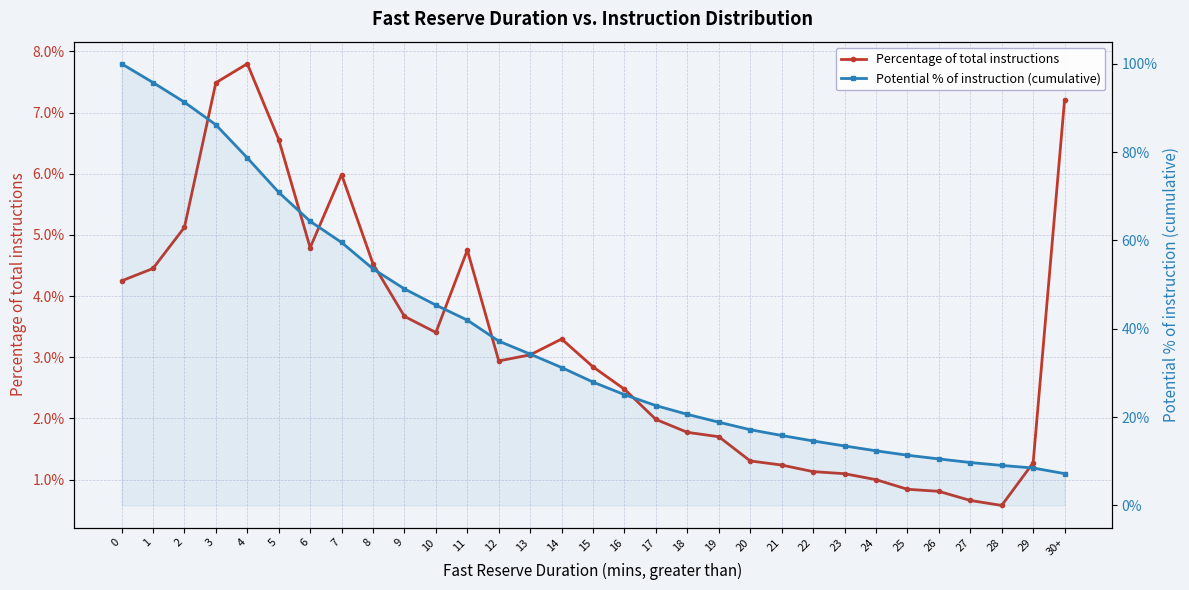

The Percentage of total instructions series shows 0.0 at 15. True or false?

True